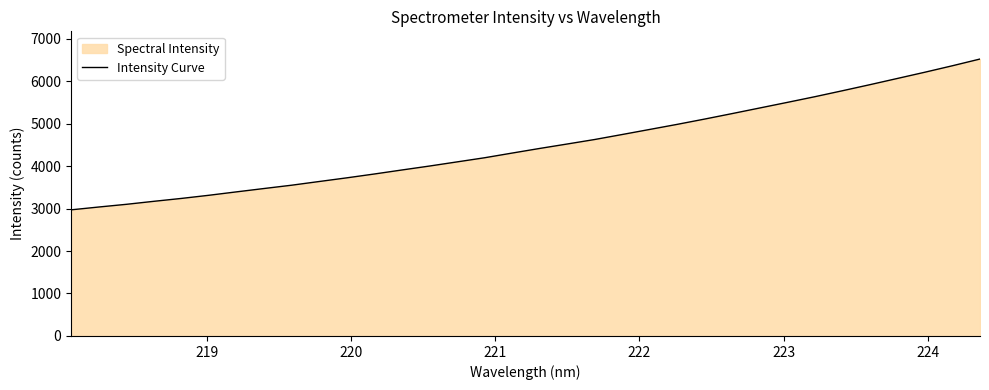

What is the difference between the maximum and minimum values?

3550.7